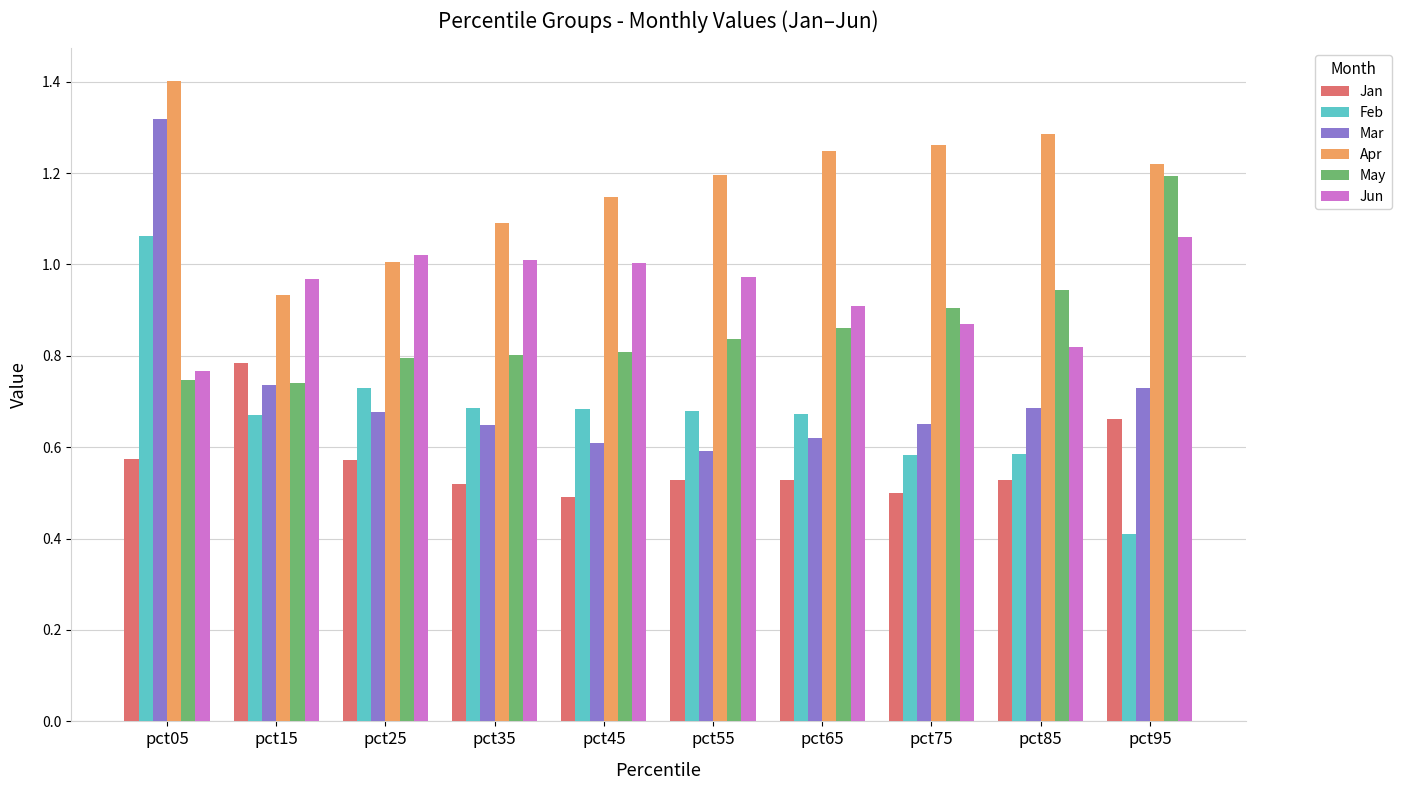

What is the total value across all series at pct55?

4.8